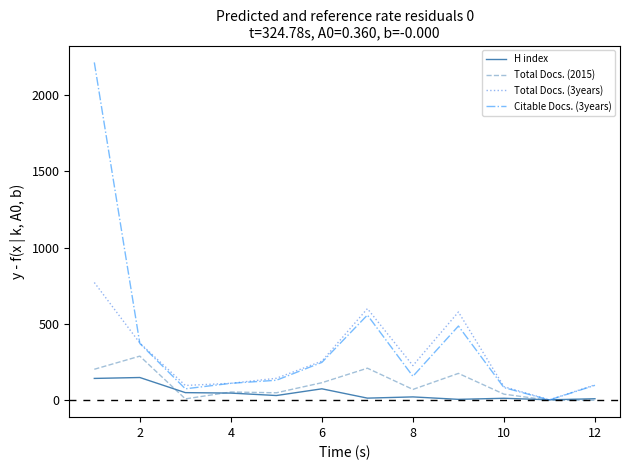

Which series has the largest total across all categories?

Citable Docs. (3years)